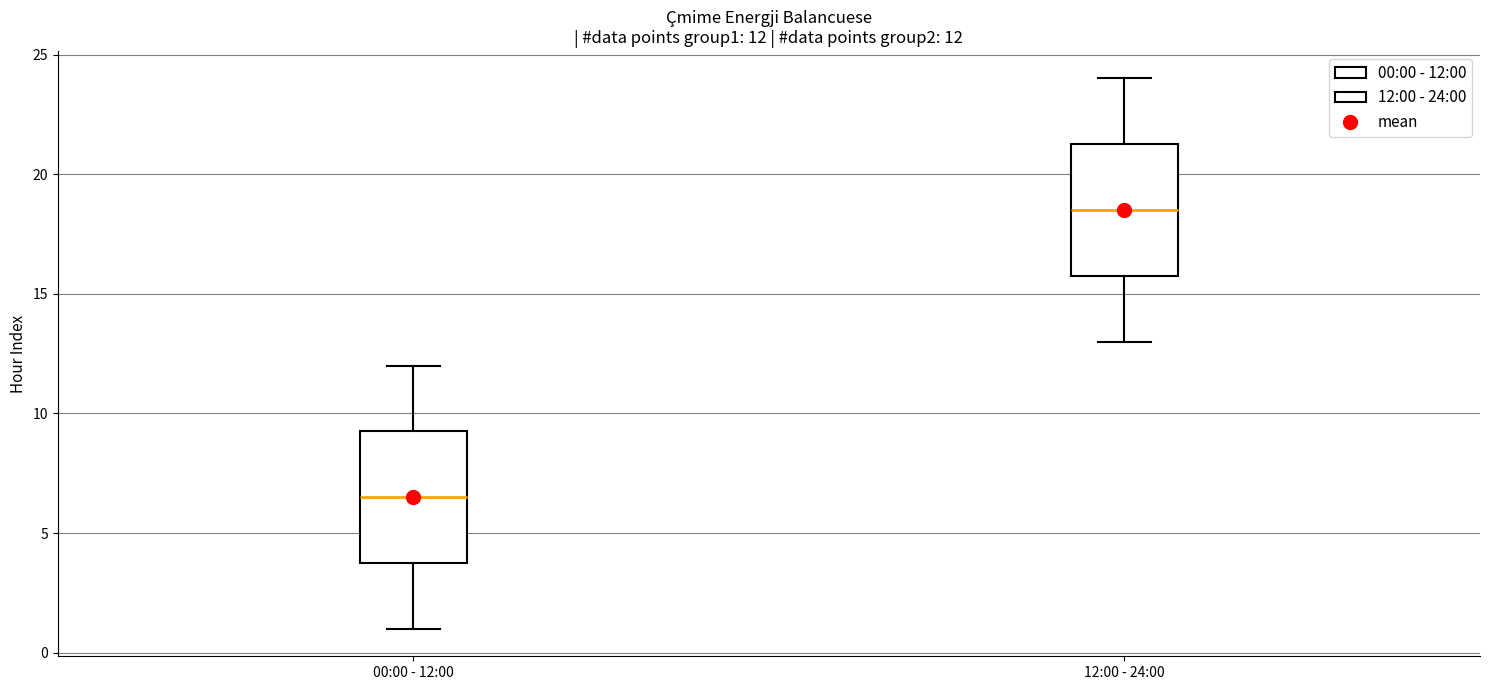

Which box's median line is the lowest?

00:00 - 12:00